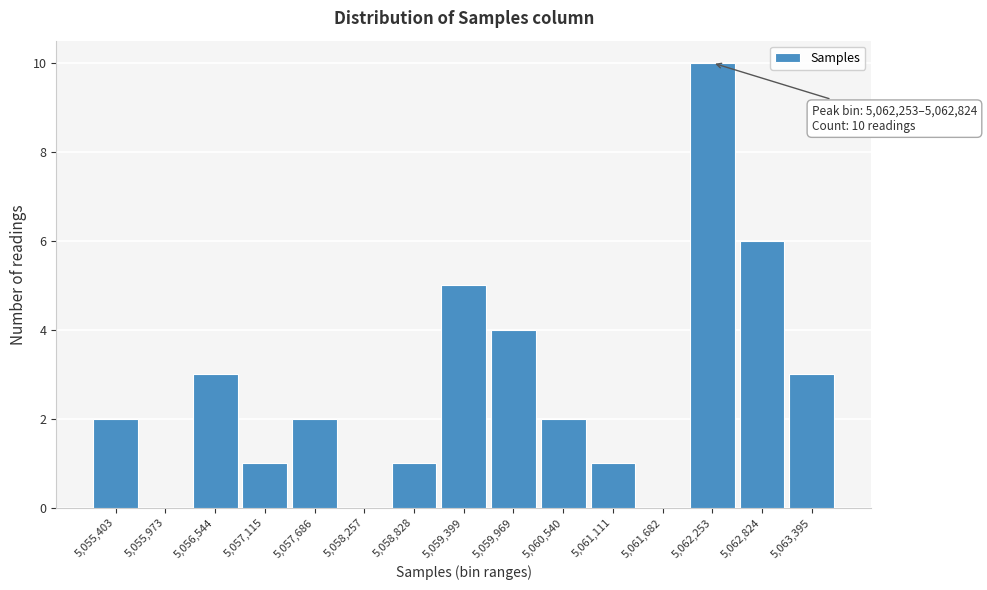

Reading right to left, extract all data points from this chart.

5,063,395=3	5,062,824=6	5,062,253=10	5,061,682=0	5,061,111=1	5,060,540=2	5,059,969=4	5,059,399=5	5,058,828=1	5,058,257=0	5,057,686=2	5,057,115=1	5,056,544=3	5,055,973=0	5,055,403=2